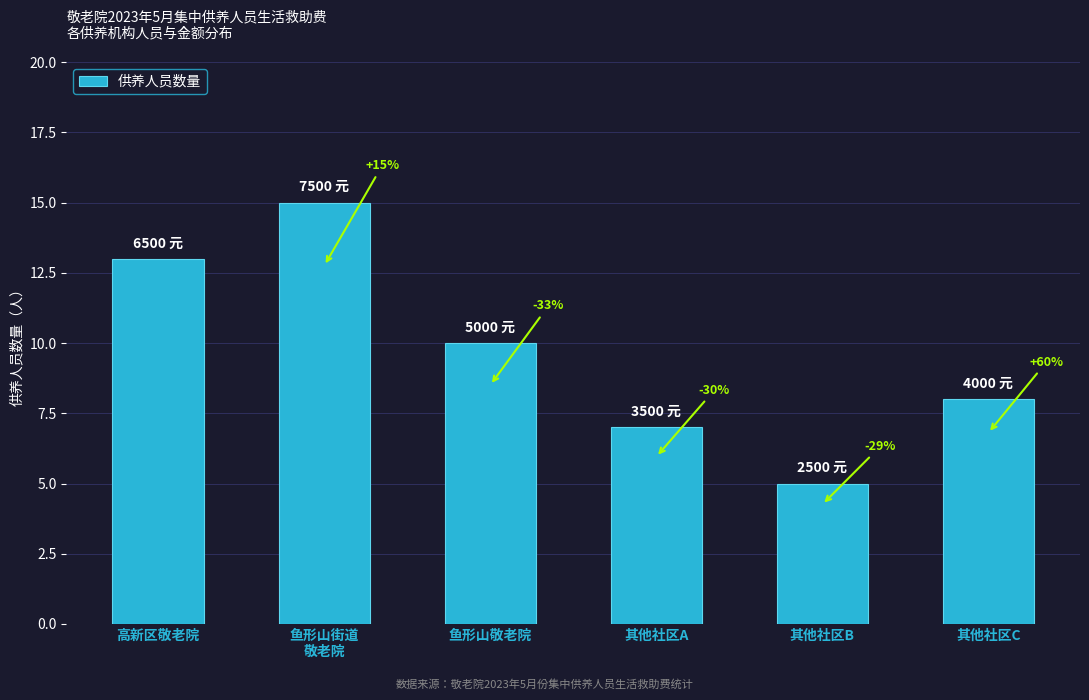

Rank the categories by value from highest to lowest.

鱼形山街道
敬老院, 高新区敬老院, 鱼形山敬老院, 其他社区C, 其他社区A, 其他社区B